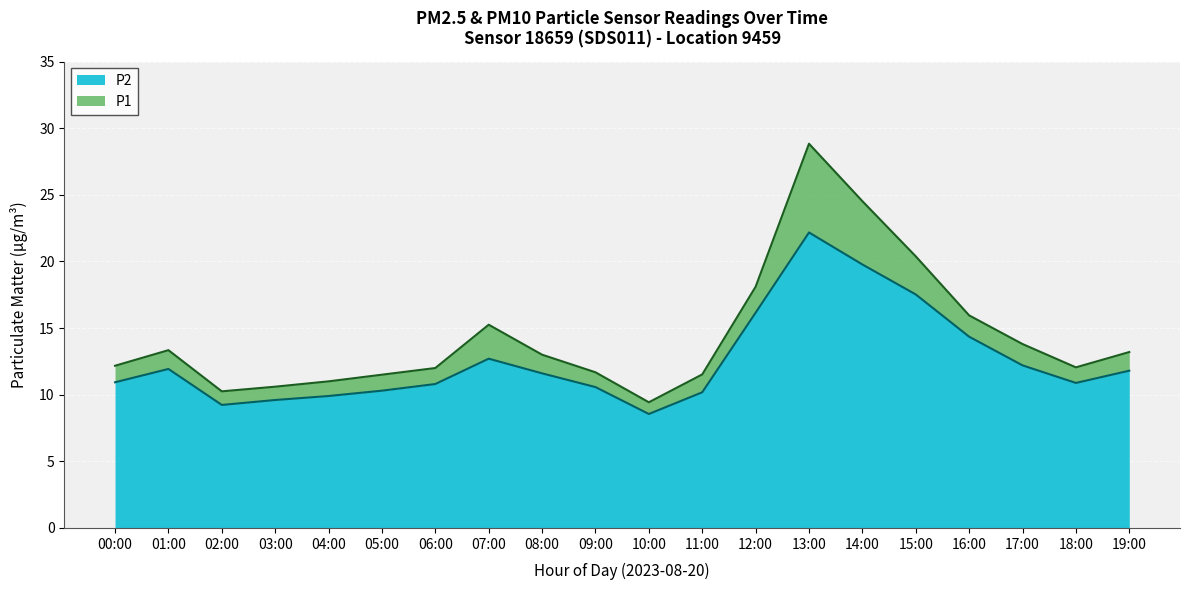

What is the difference between the P2 values at 18:00 and 16:00?

3.5